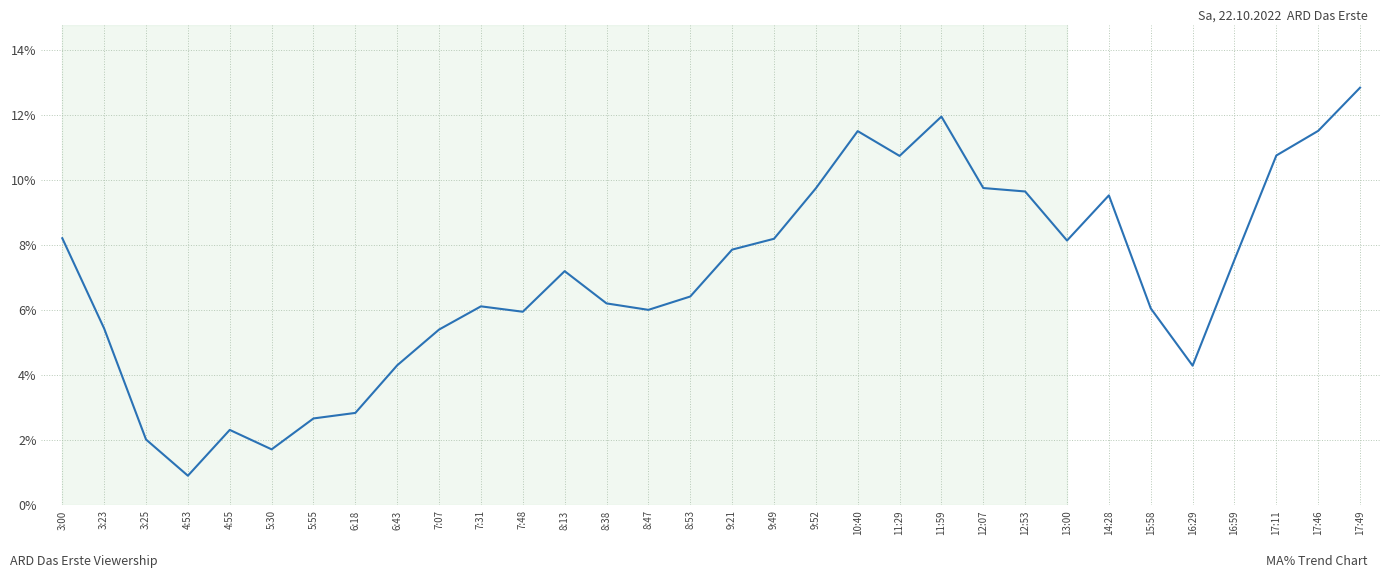

Which label corresponds to the smallest value in the chart?

4:53